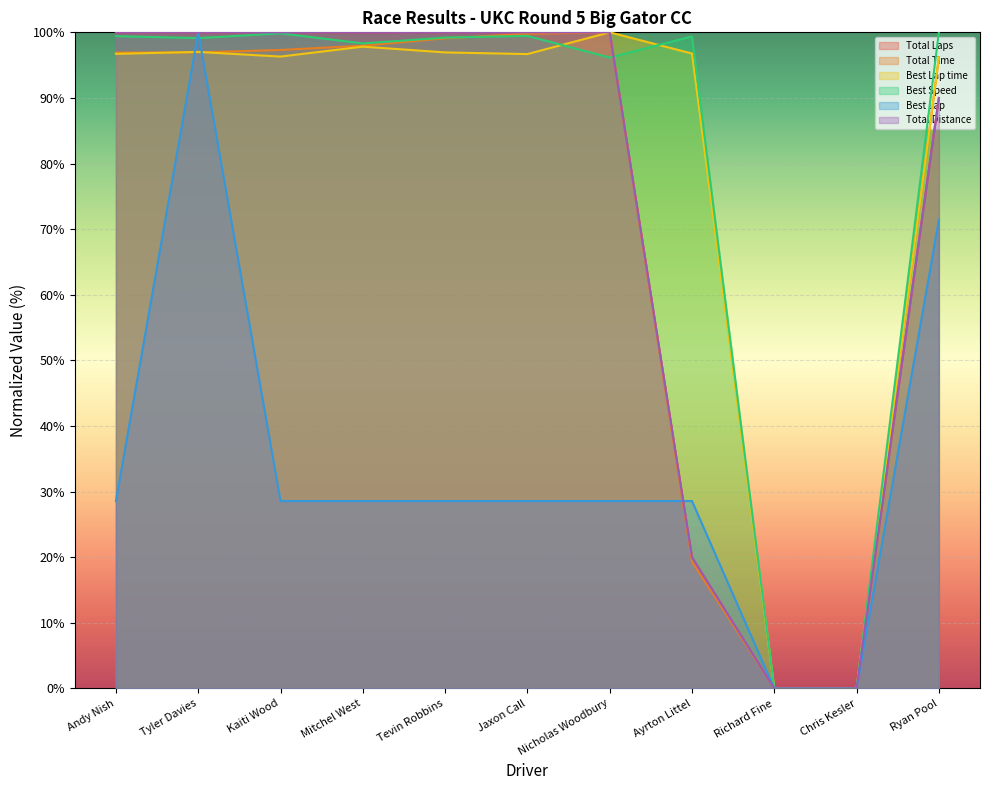

What is the difference between the second highest and second lowest values in the Total Laps series?

100.0